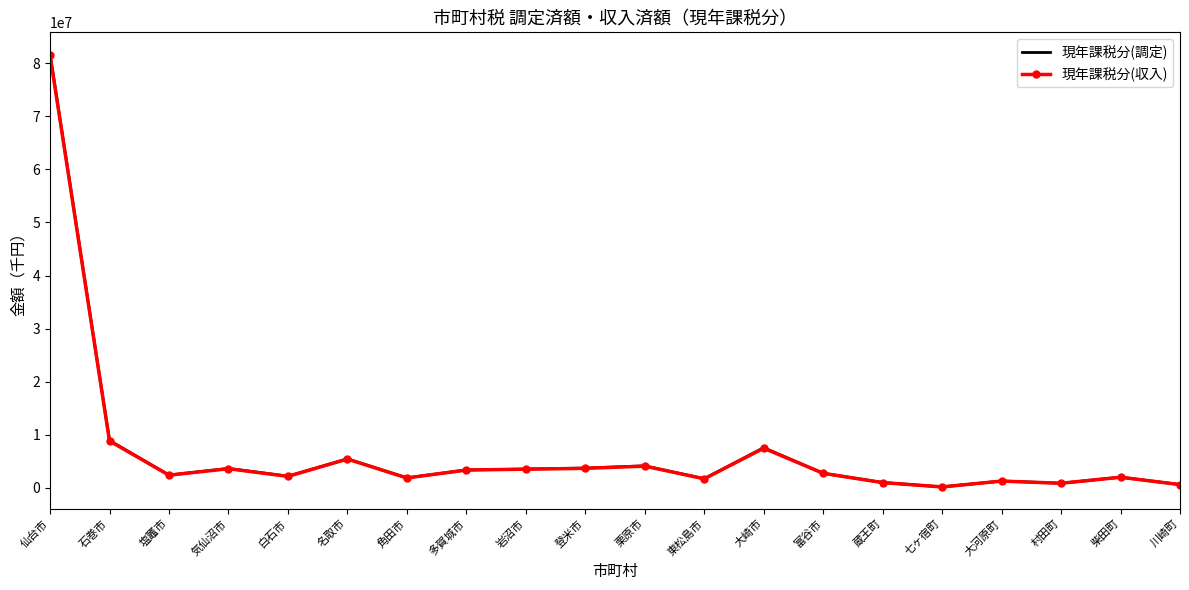

Which series changed the most between 仙台市 and 七ヶ宿町?

現年課税分(調定)